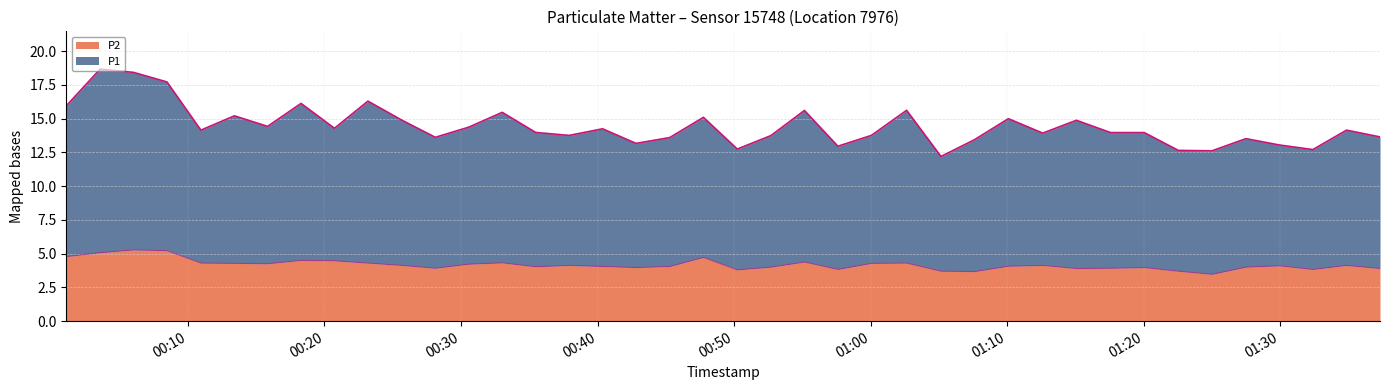

Which series has the largest total across all categories?

P1